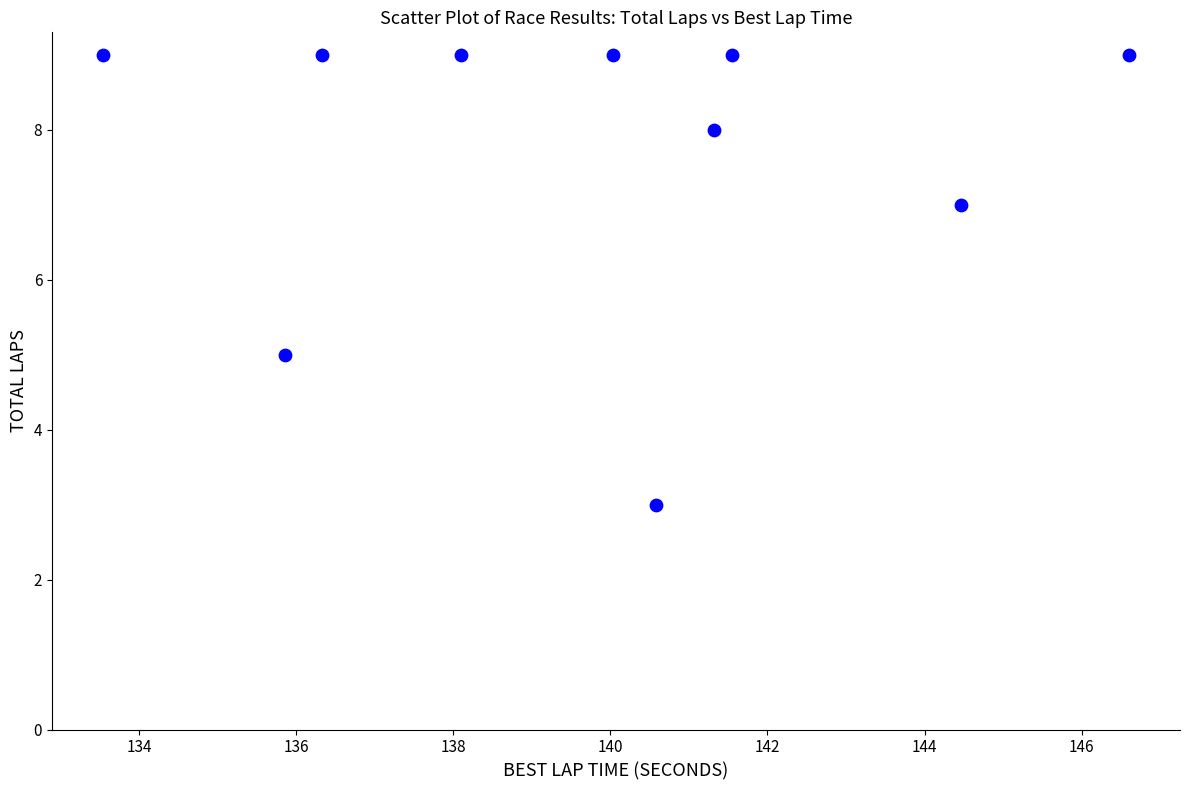

What is the average Y value?

8